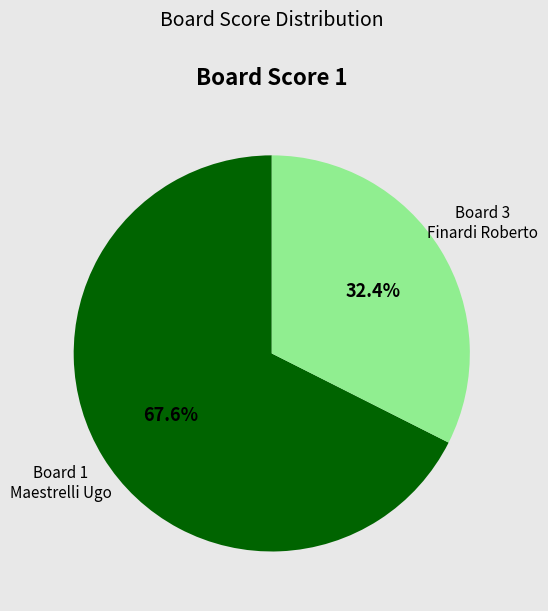

Which slice is the largest?

Board 1 Maestrelli Ugo